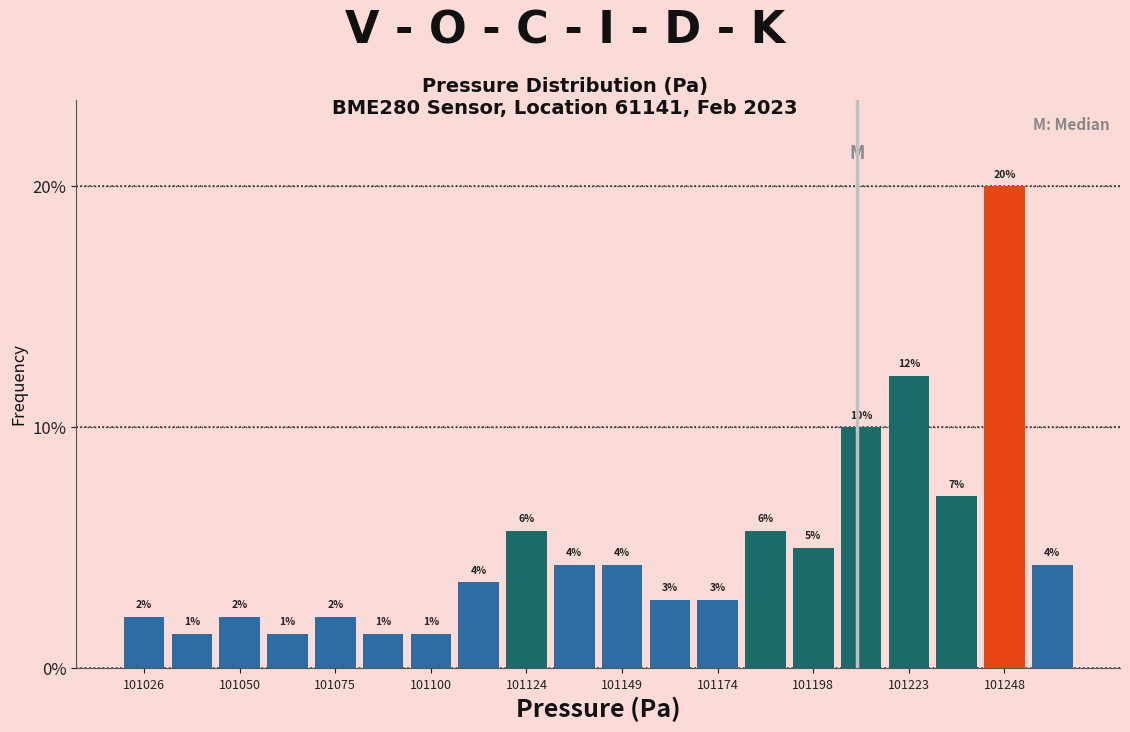

Around what value on the x-axis is the tallest bar? Give the approximate position of its centre, as read against the axis.

101250